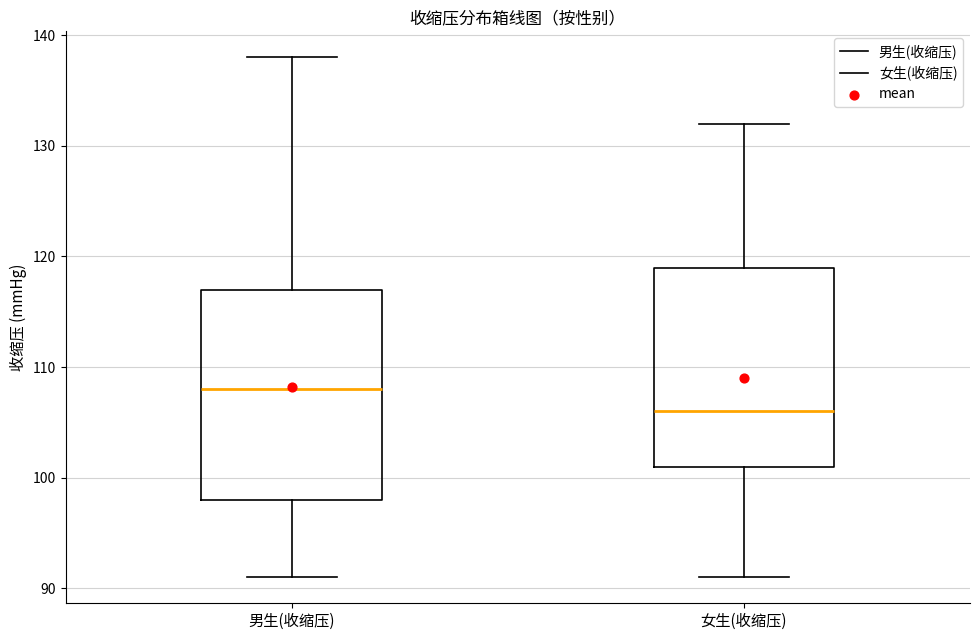

Where is the upper edge of the box for 男生(收缩压) on the y-axis? The values are not printed on the chart, so give them approximately, as read against the axis.

117